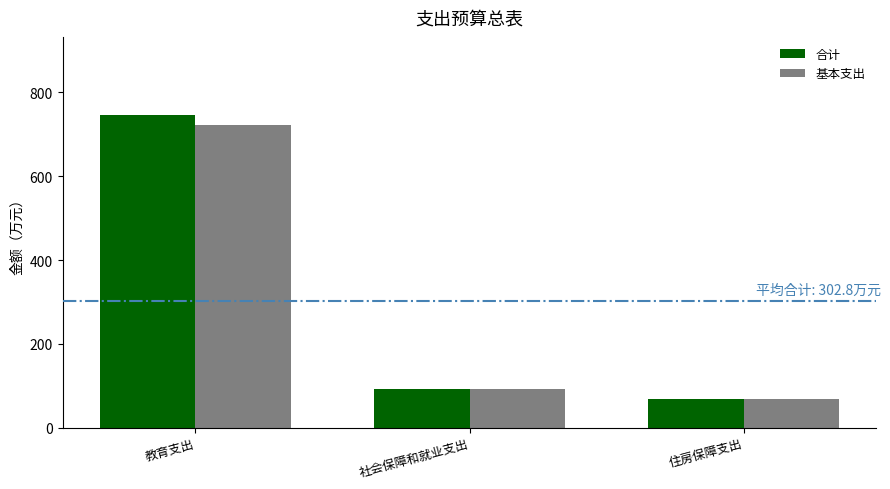

Rank the series at 教育支出 from highest to lowest value.

合计, 基本支出